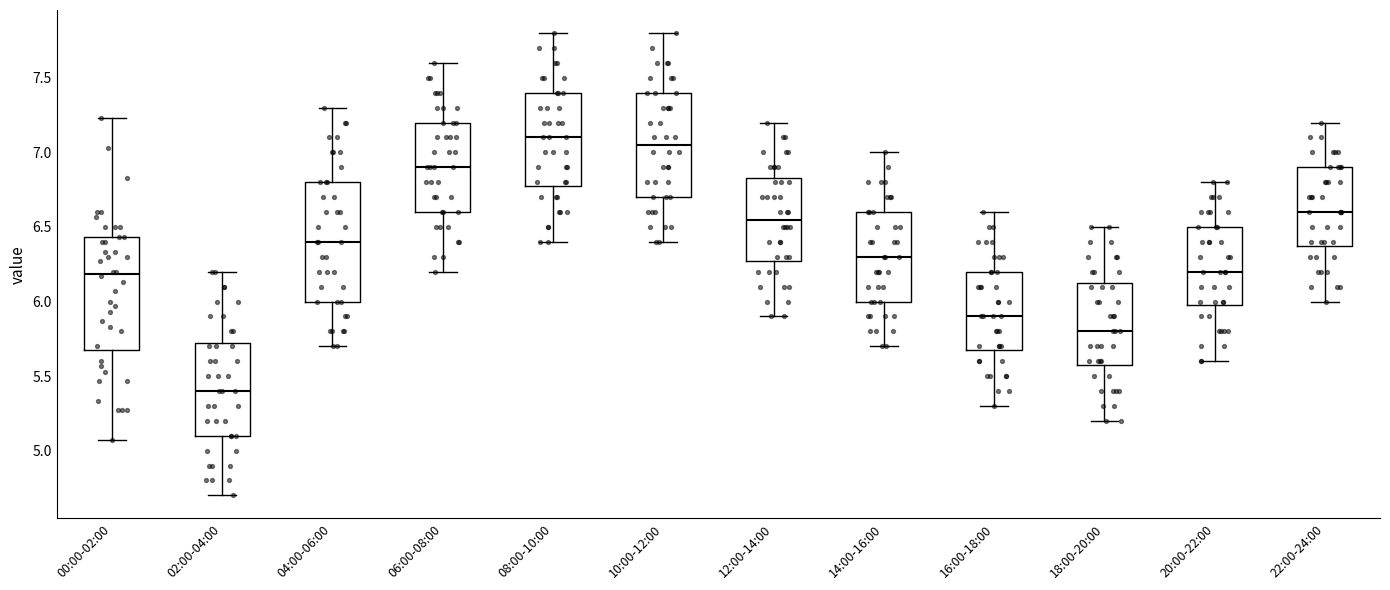

Where is the lower edge of the box for 20:00-22:00 on the y-axis? The values are not printed on the chart, so give them approximately, as read against the axis.

6.00